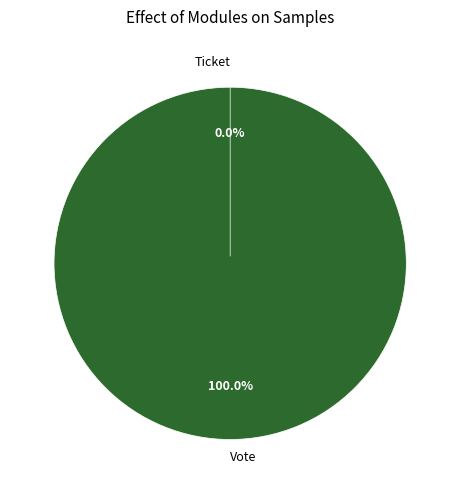

To the nearest percent, what is the average slice percentage?

50%